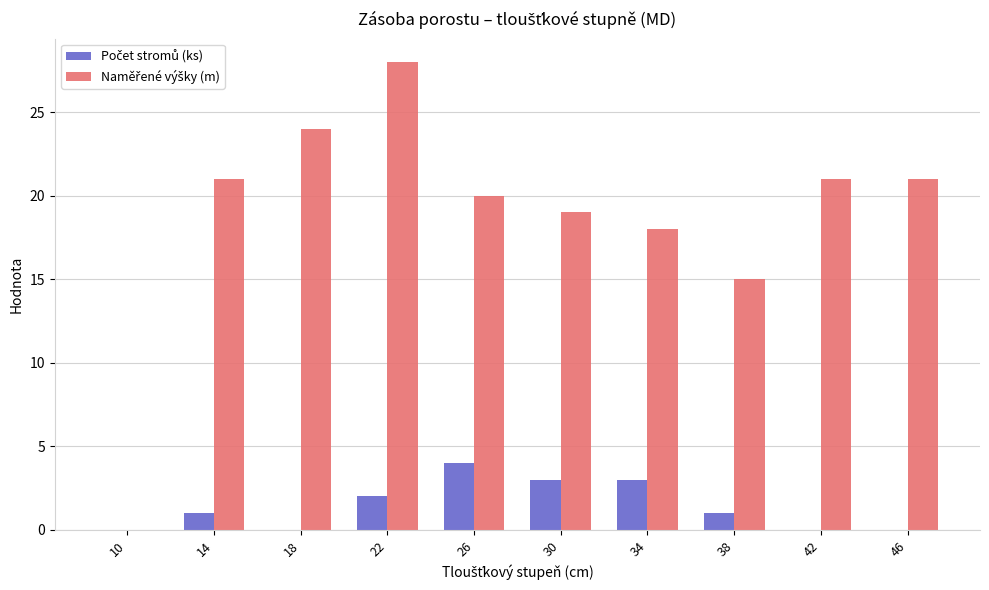

How many series are shown in this chart?

2